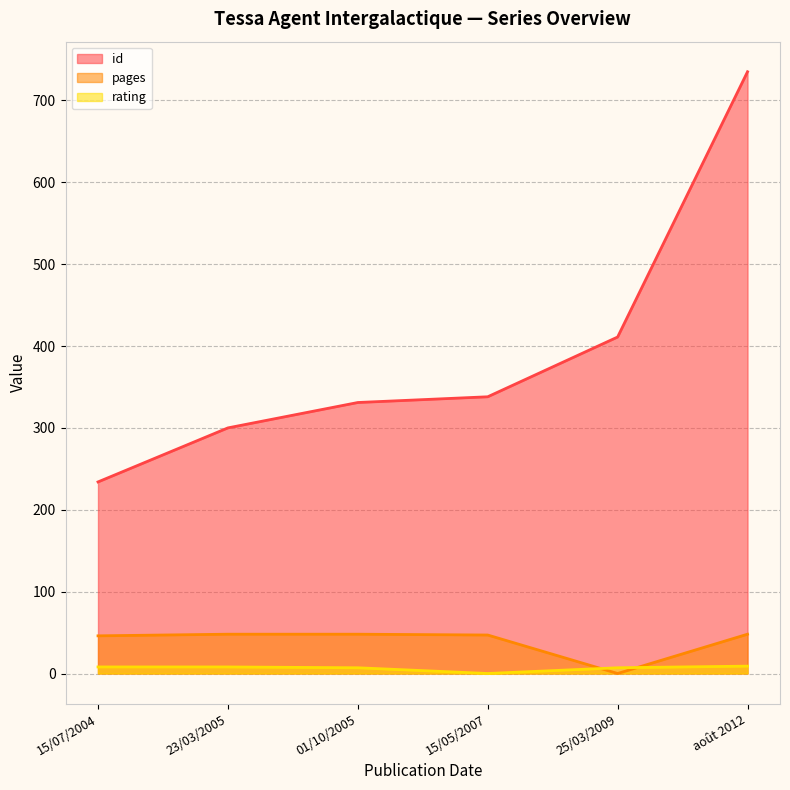

True or false: id has a value of 300 at 23/03/2005.

True